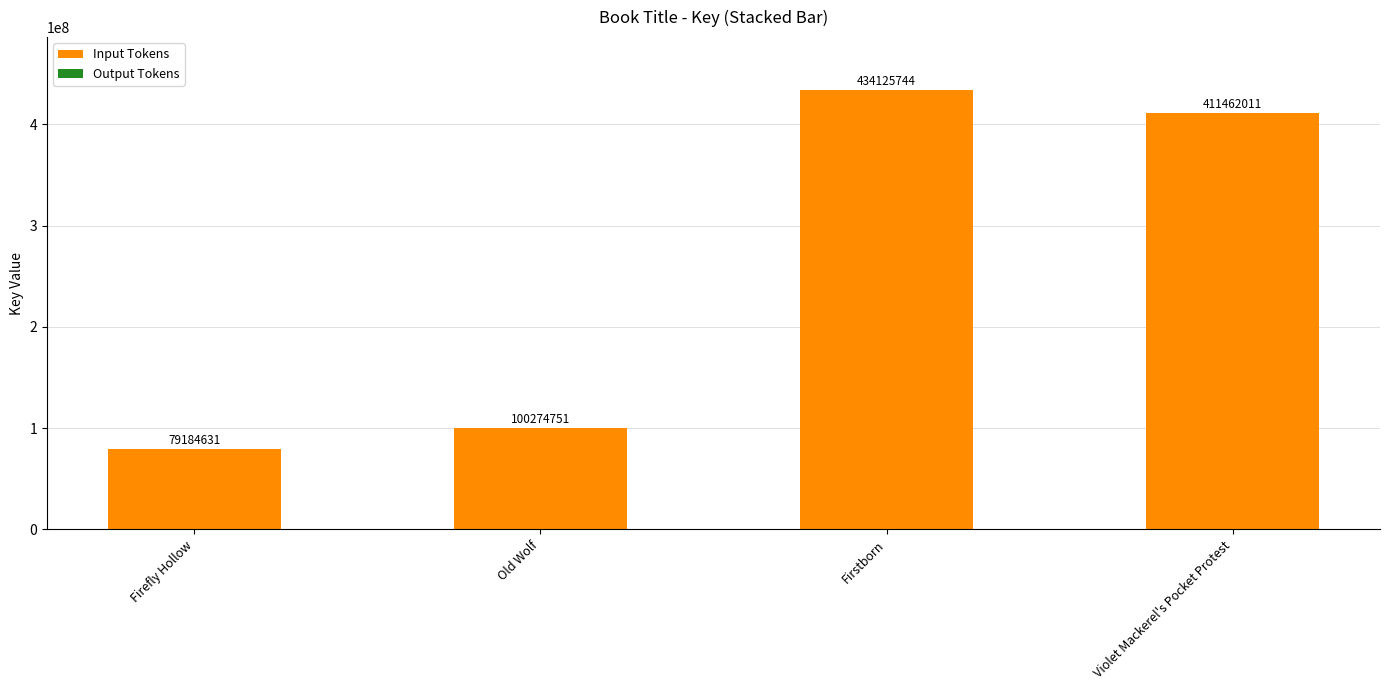

How many data points does each series have?

4